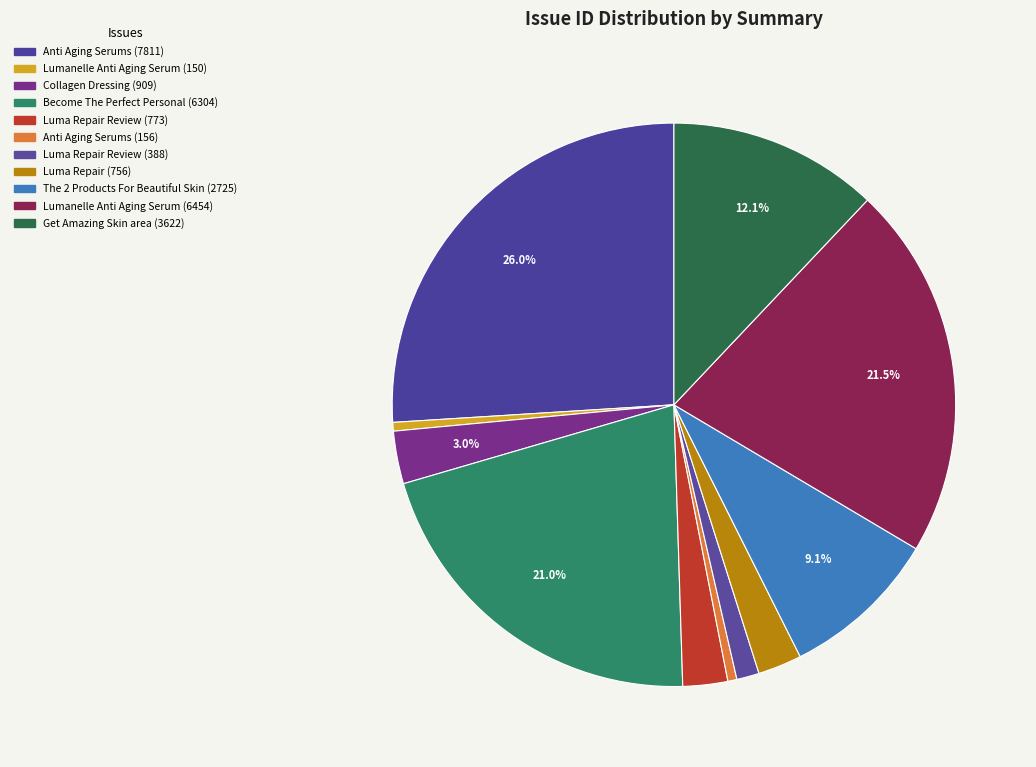

Count the number of slices in the pie.

11